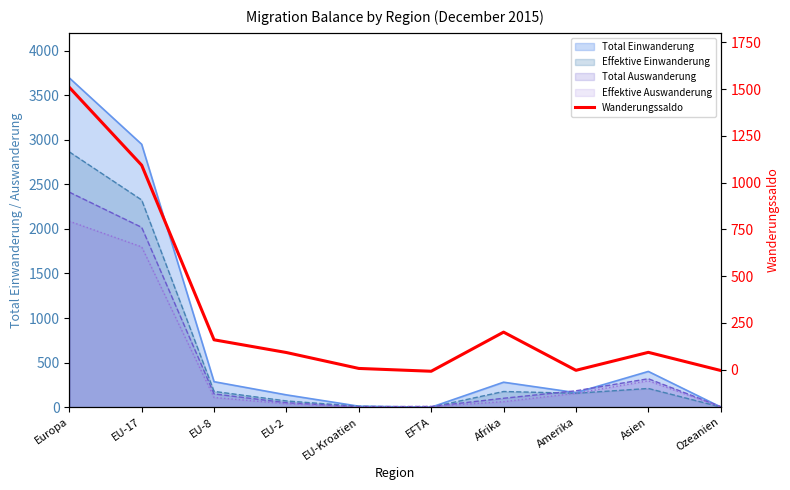

What is the smallest value displayed?

-8